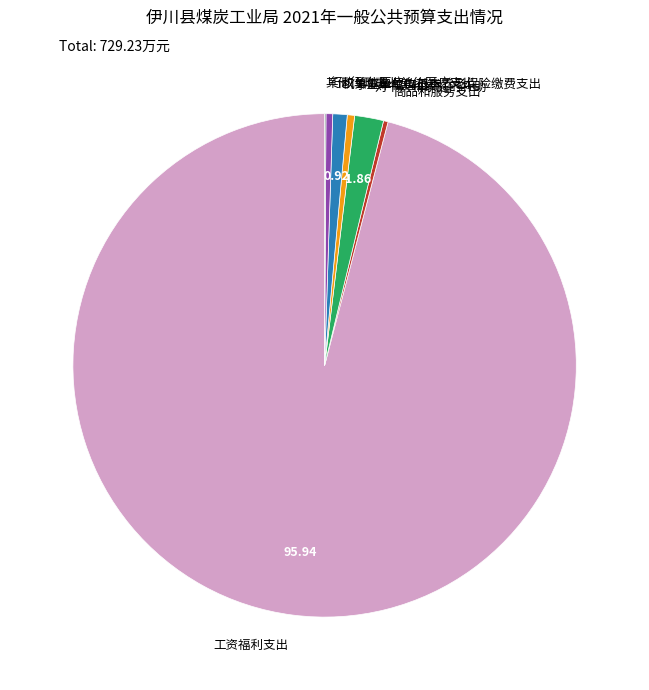

What is the largest slice in the pie chart?

工资福利支出